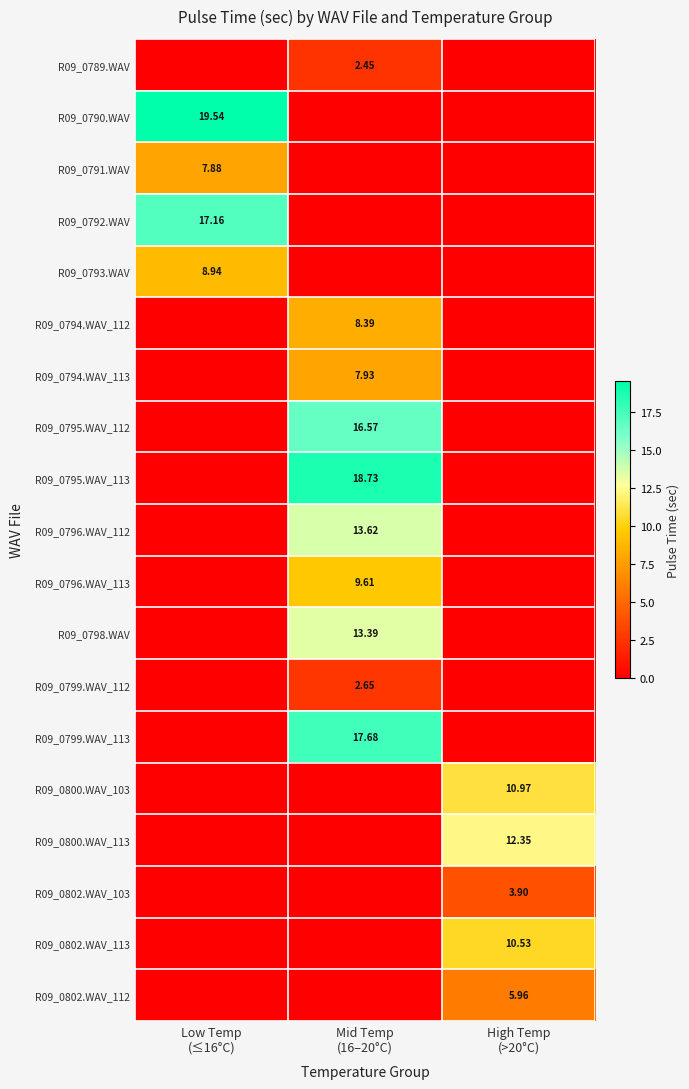

At how many categories does at least one series exceed 7?

3